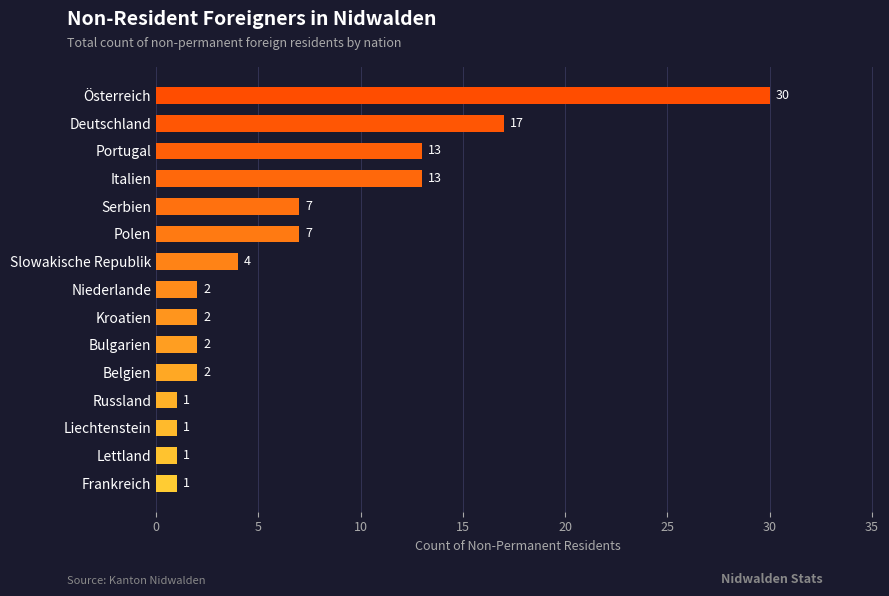

Which category has the highest value across all series?

Österreich